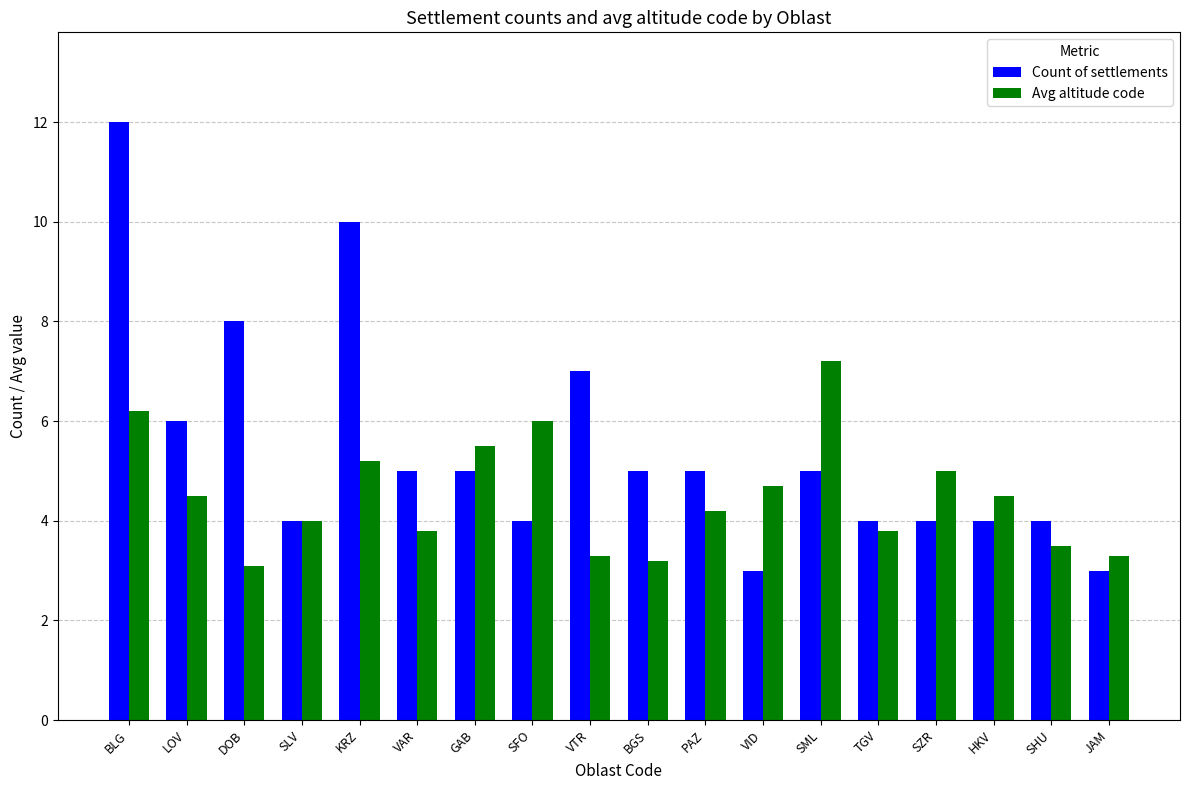

What is the label of the 9th bar from the right?

BGS